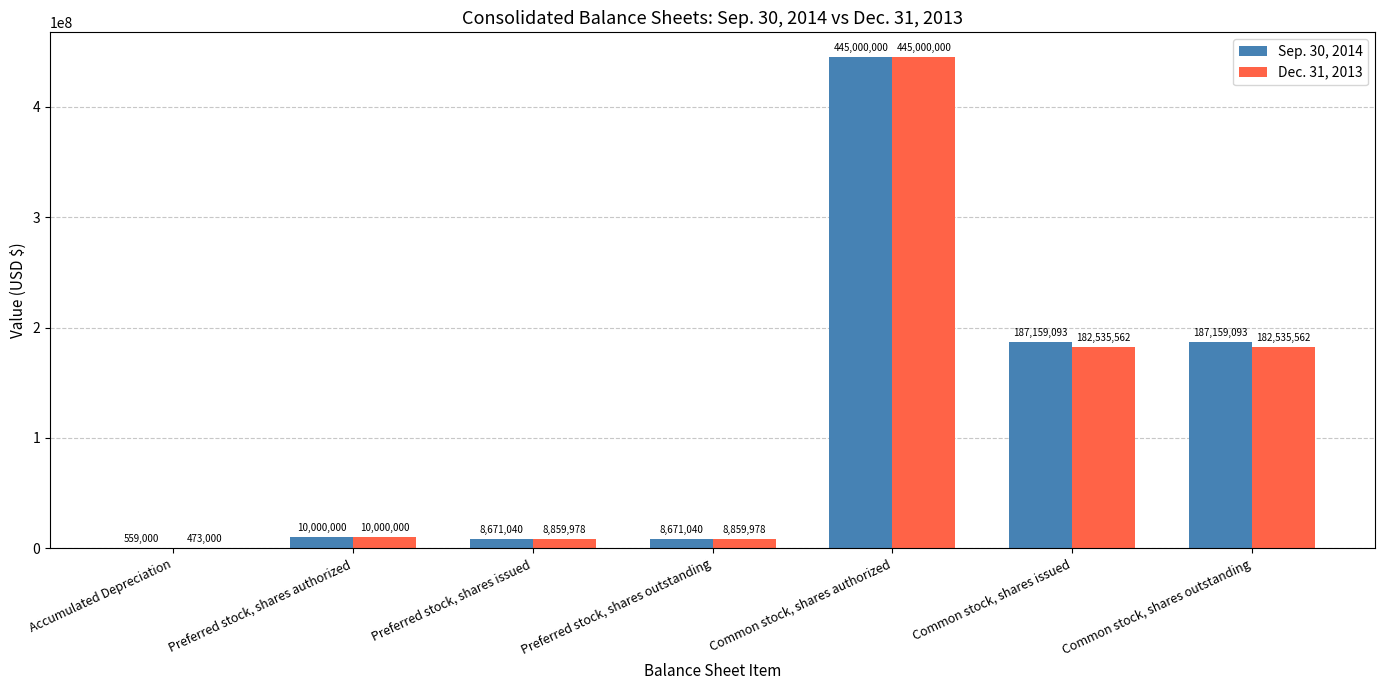

What is the sum of all Dec. 31, 2013 values?

838264080